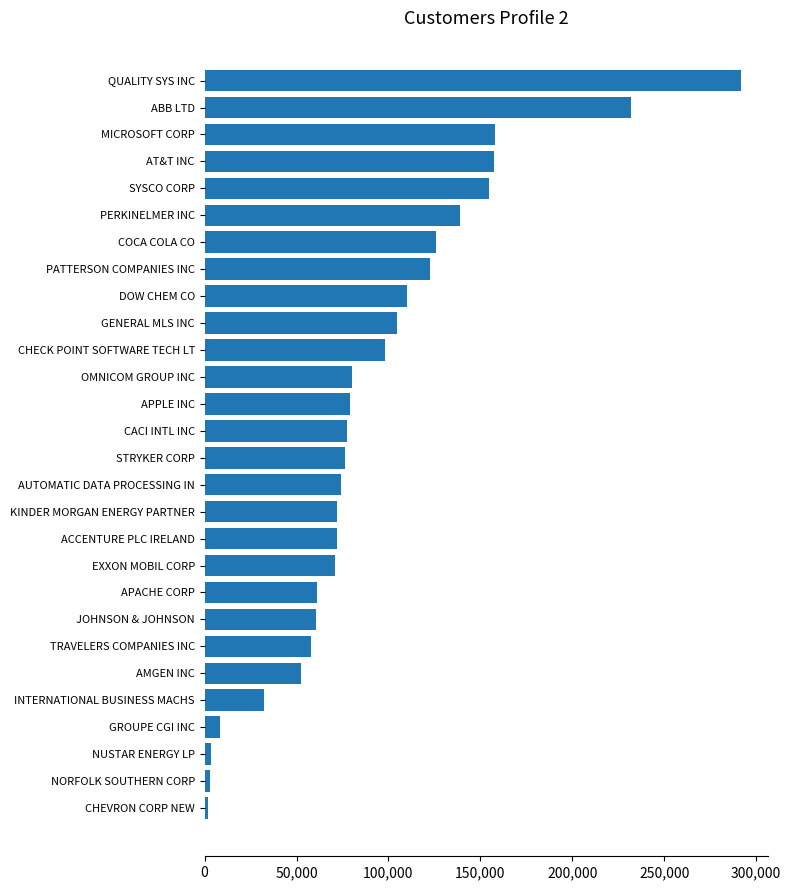

What is the difference between the maximum and minimum values?

290013